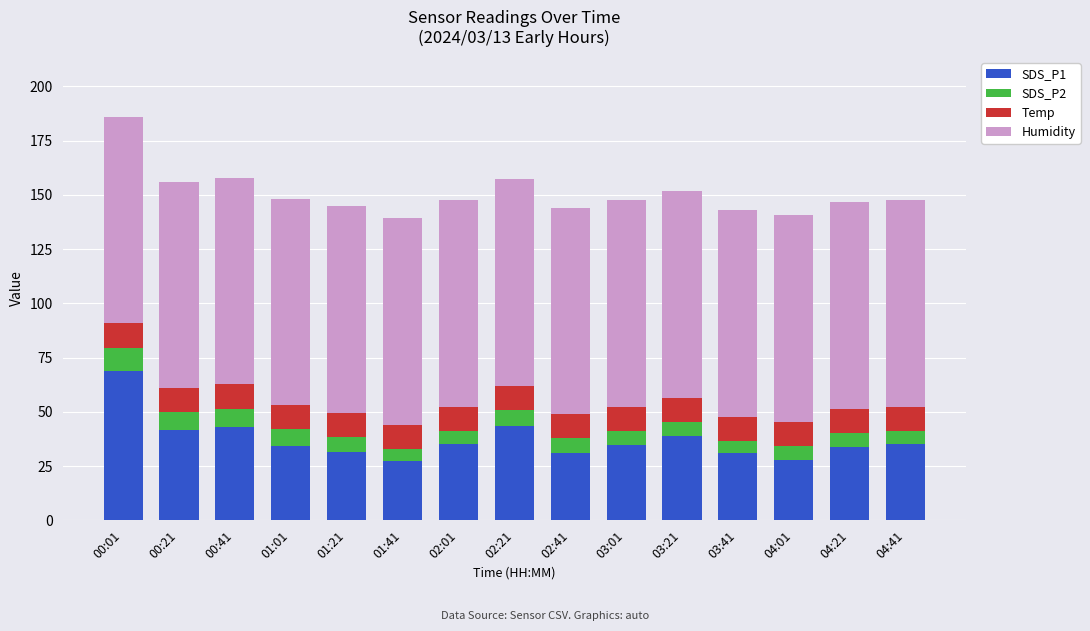

What is the total value across all series at 03:21?

151.6